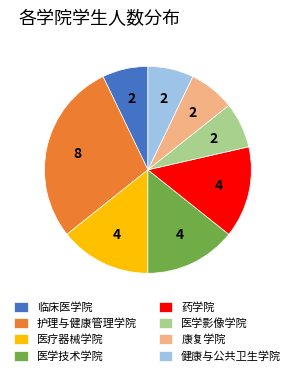

Do 护理与健康管理学院 and 医学技术学院 together represent more than half of the pie?

No